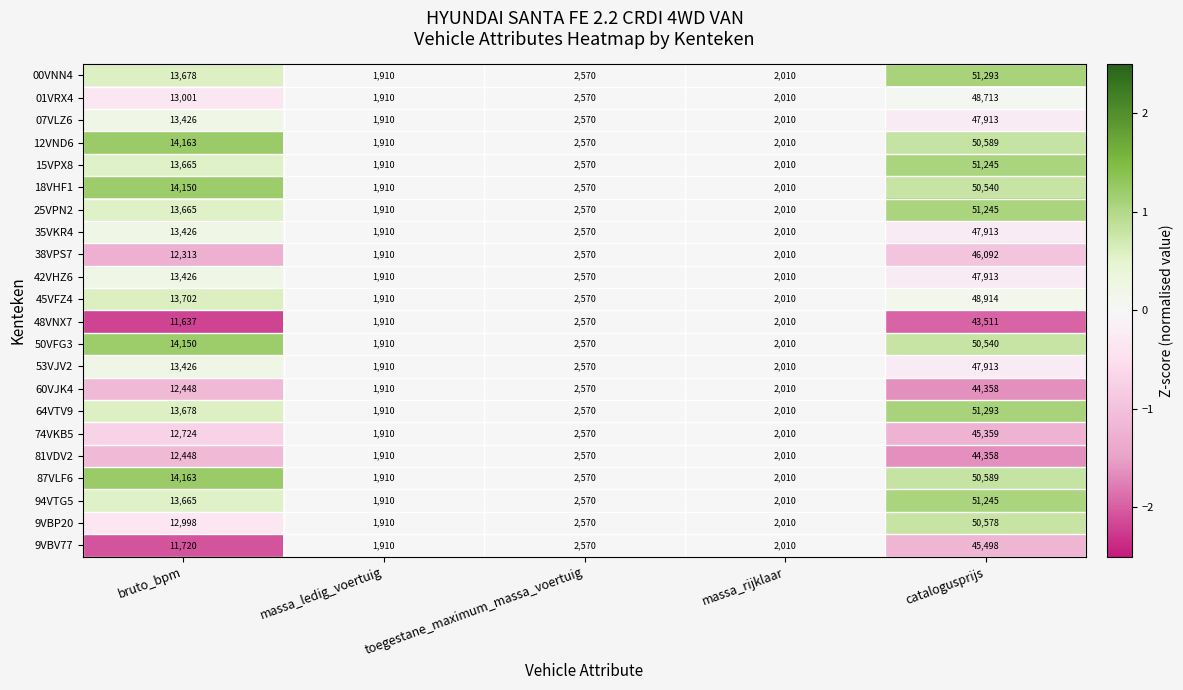

What is the spread (max minus min) of values at bruto_bpm?

2526